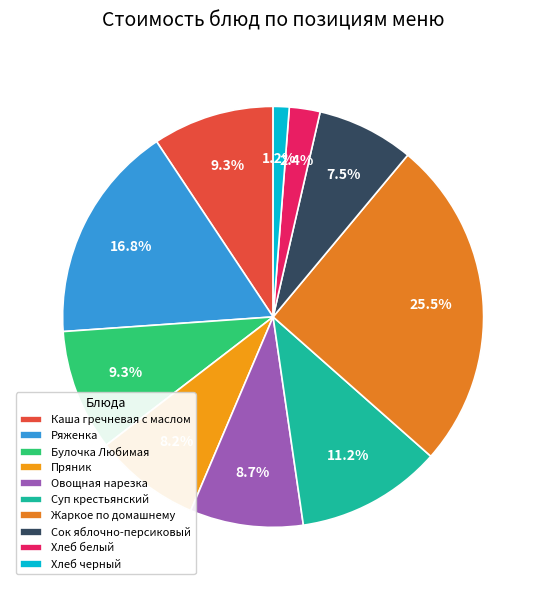

Which has a higher value, Хлеб черный or Каша гречневая с маслом?

Каша гречневая с маслом